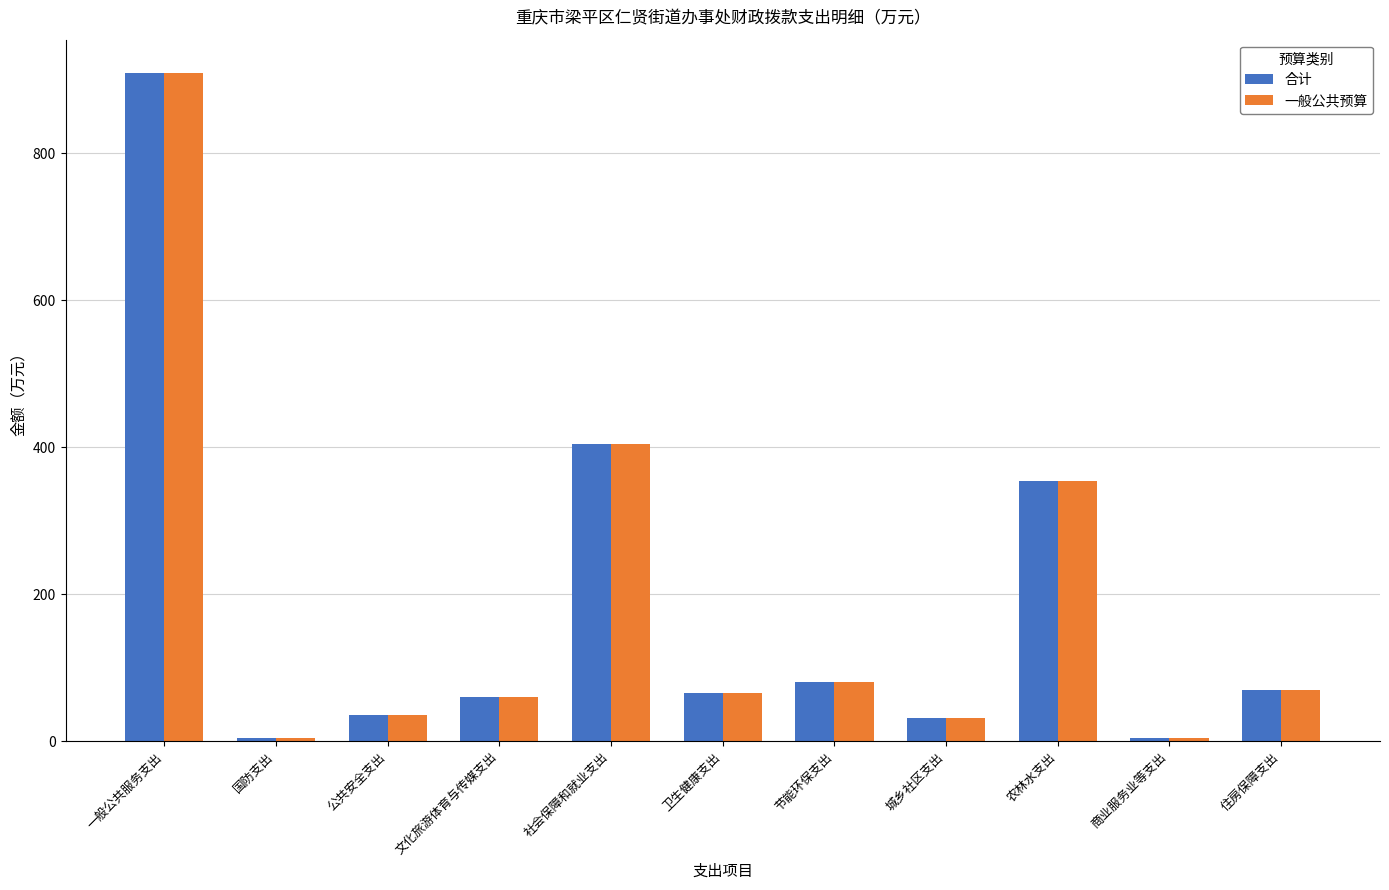

What is the difference between the maximum and minimum values in the 一般公共预算 series?

904.4